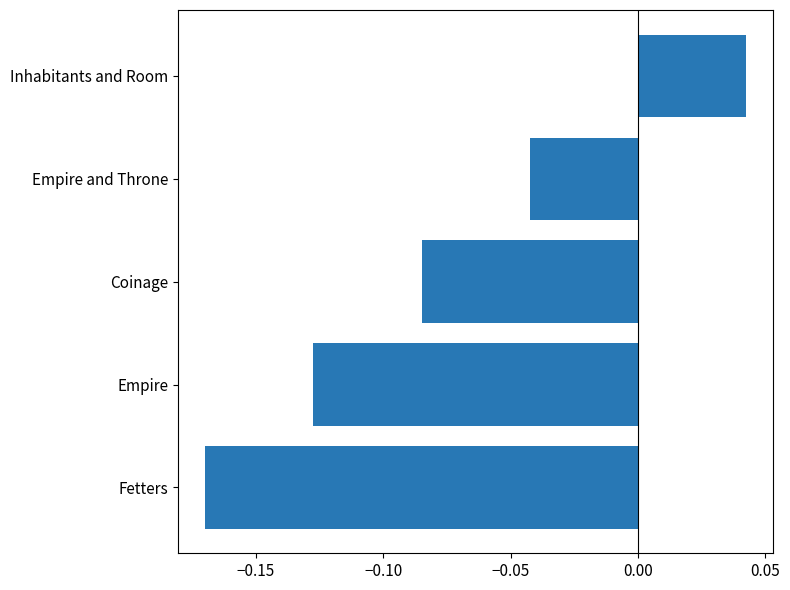

True or false: the data shows -0.0 at Coinage.

False